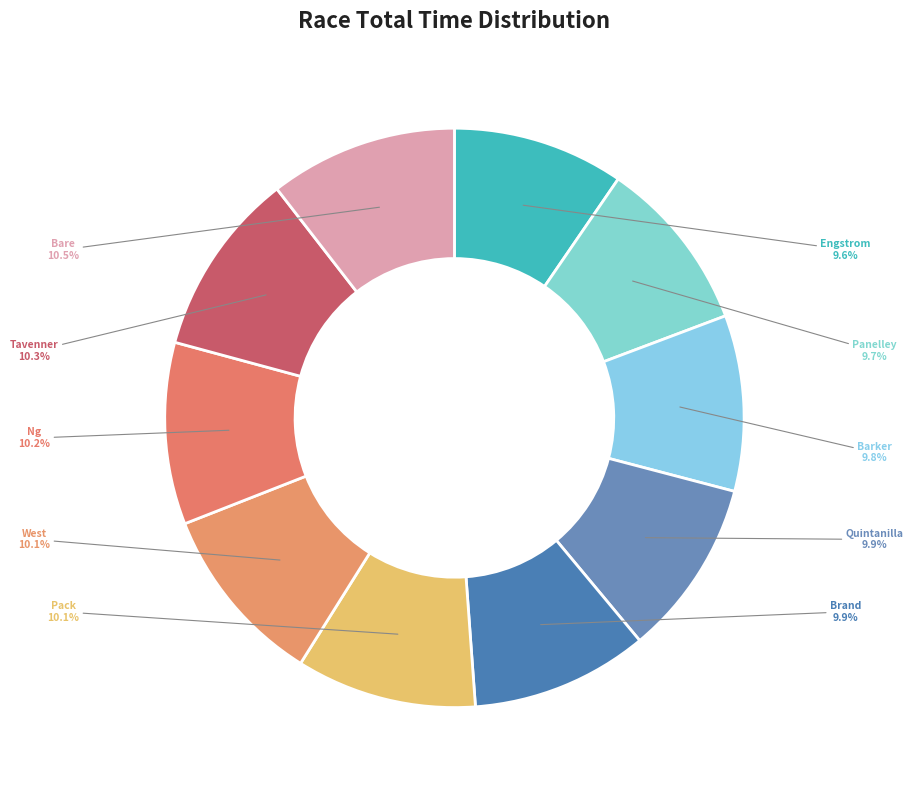

What percentage do Bare and Brand together represent?

20.4%